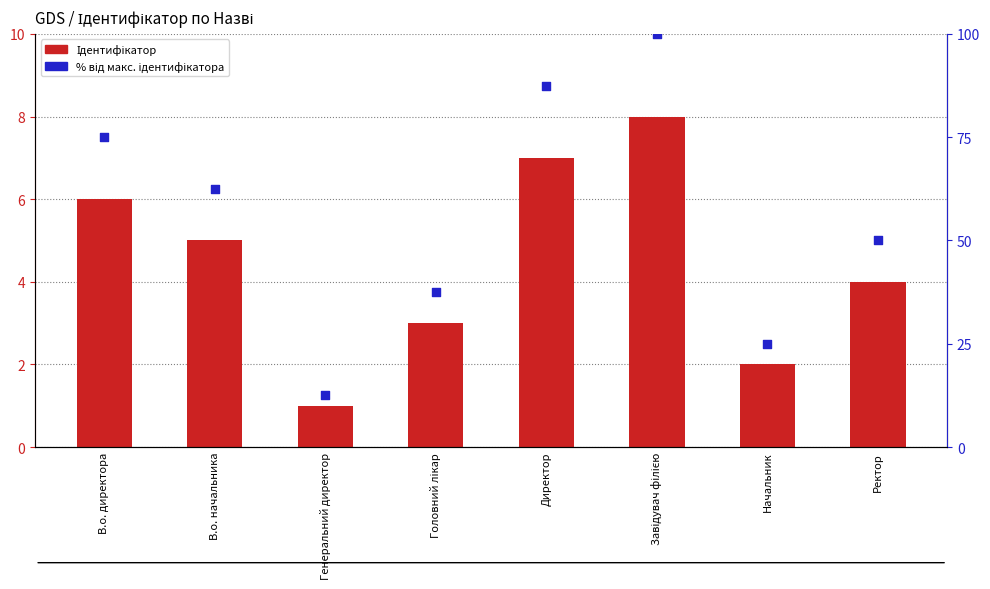

Which series contains the highest Y value?

% від макс. ідентифікатора